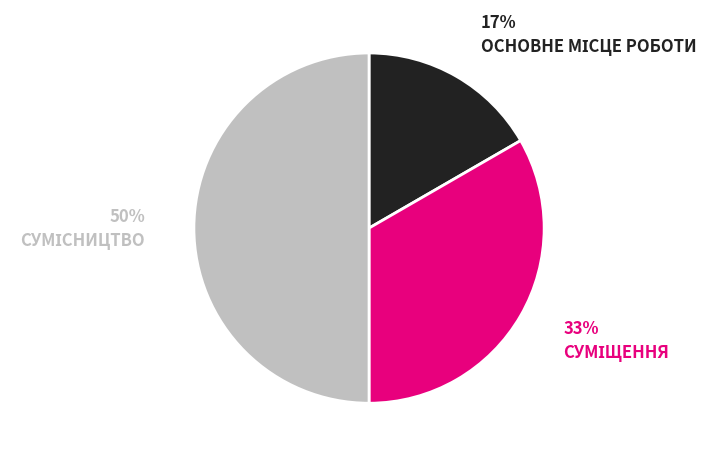

To the nearest percent, what is the average slice percentage?

33%